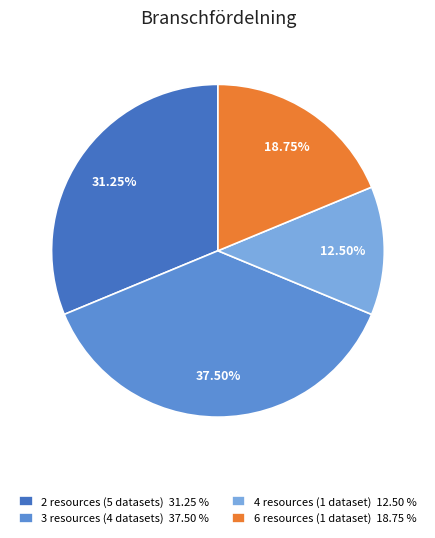

Is there a majority slice in this chart?

No